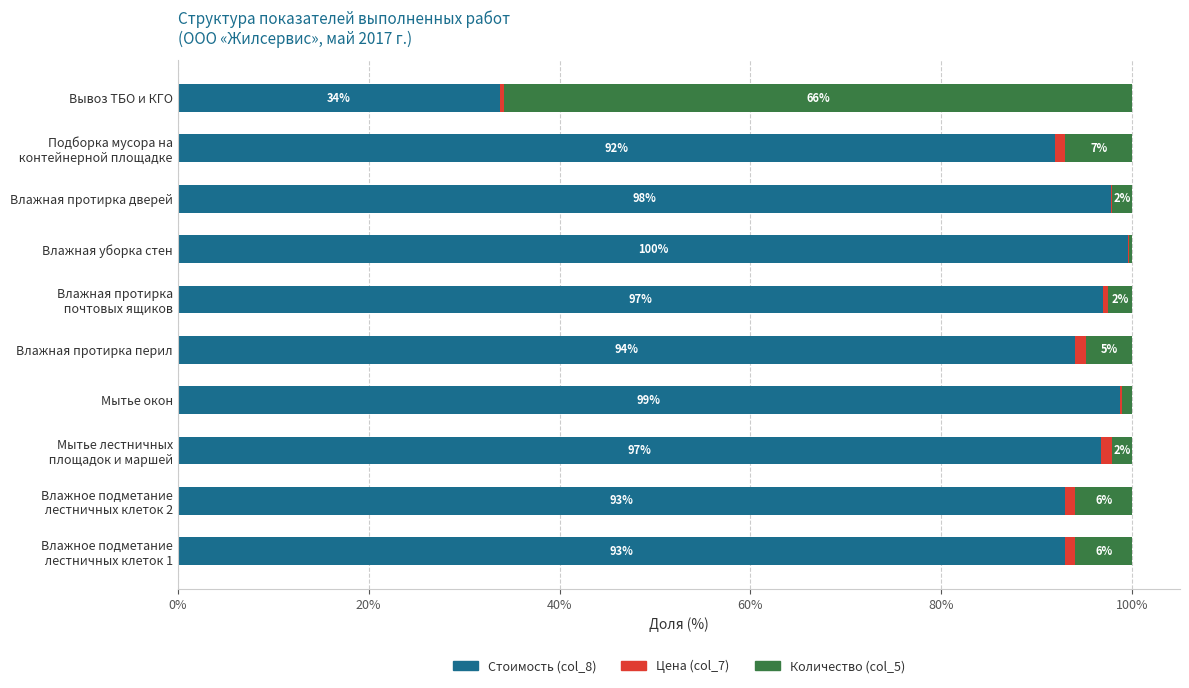

How many categories are shown in the chart?

10